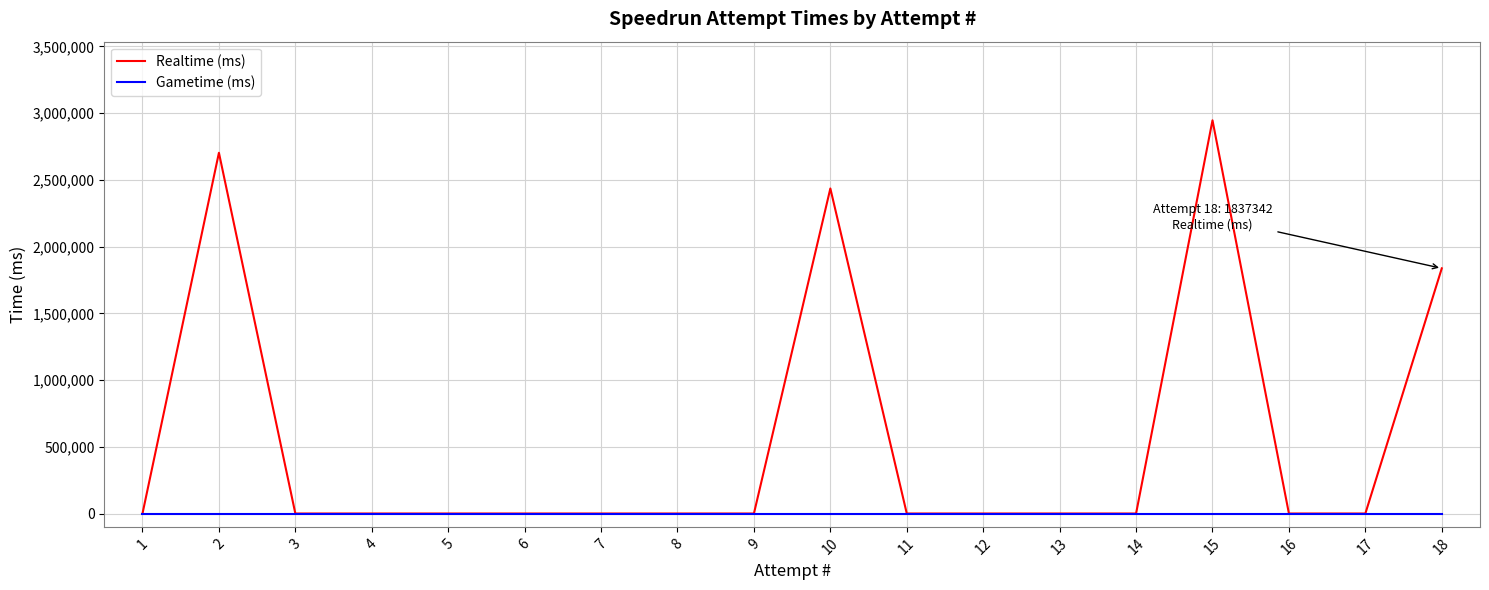

Rank the series by their average value, from highest to lowest.

Realtime (ms), Gametime (ms)